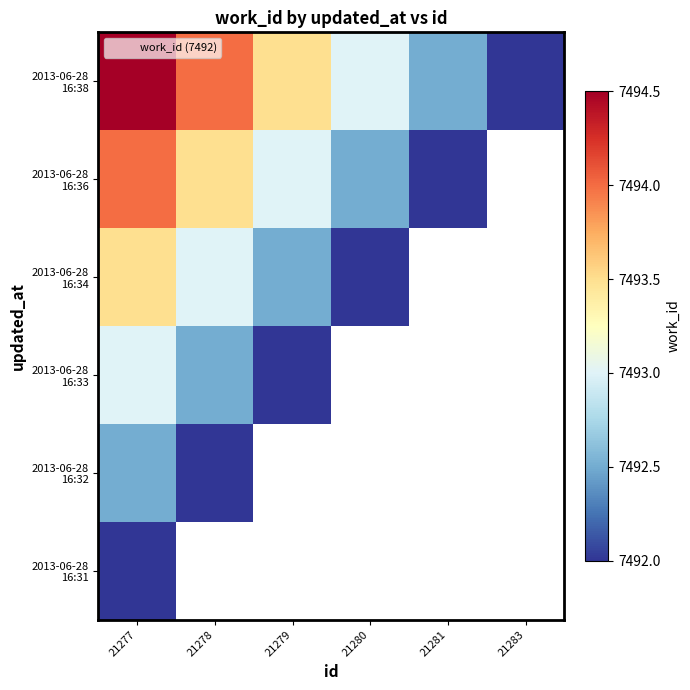

Which category has the highest value in the 2013-06-28 16:32 series?

21277